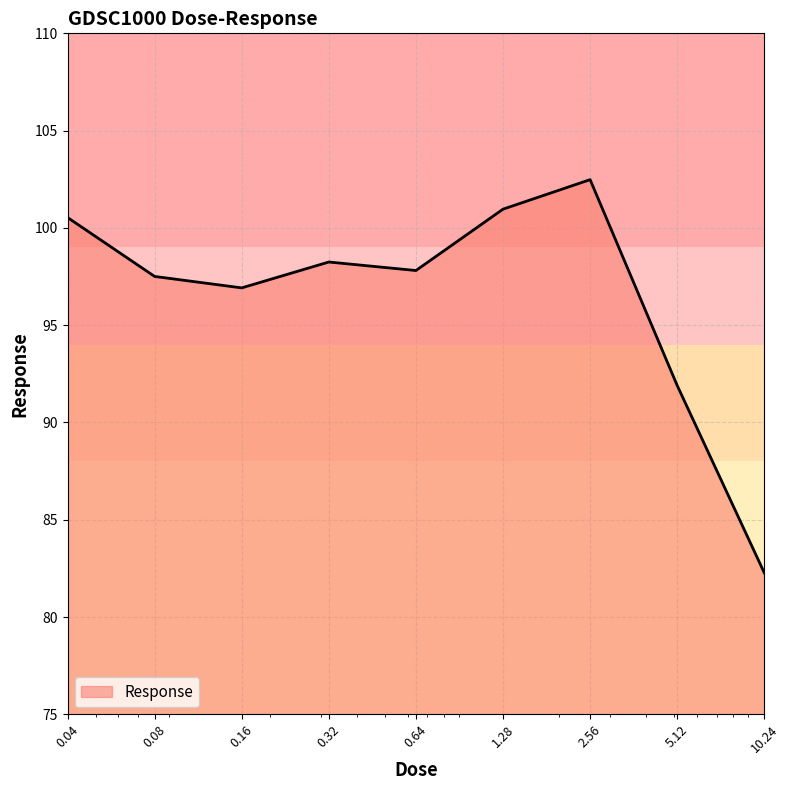

What is the greatest value displayed?

102.5